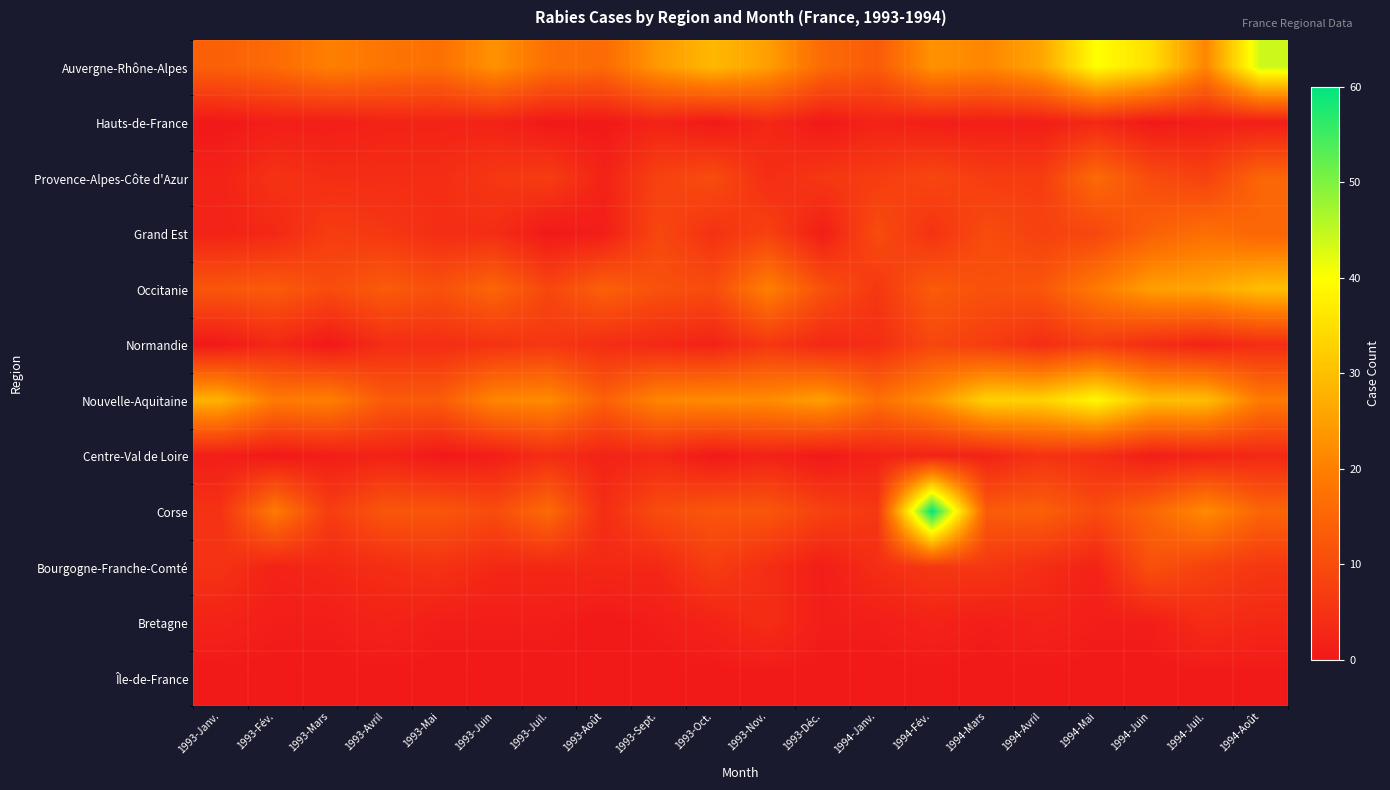

Between 1993-Juil. and 1994-Août, which is larger?

1994-Août